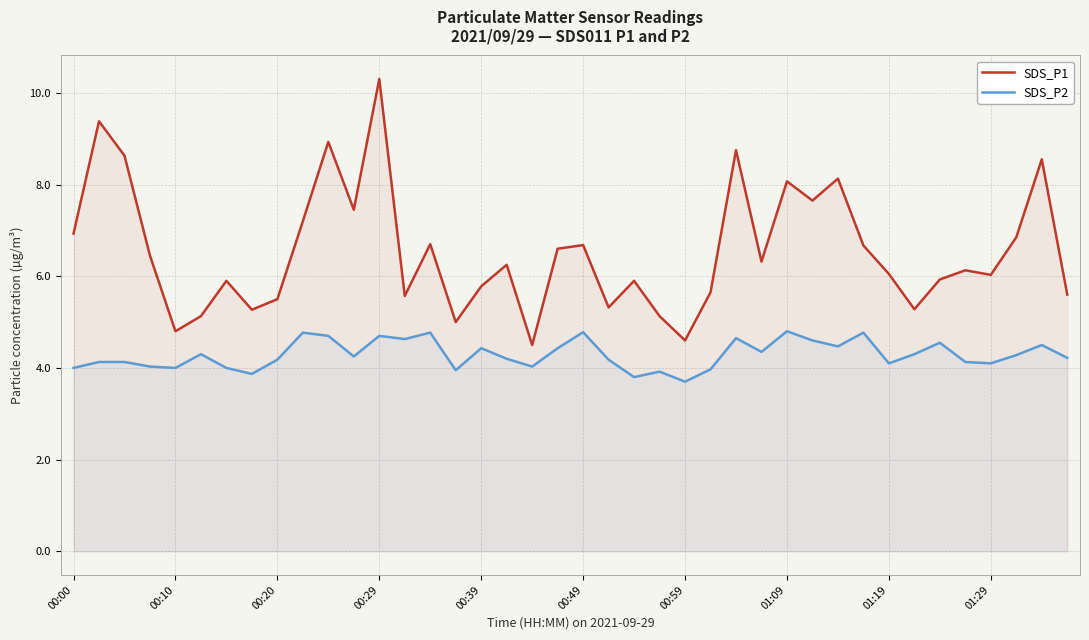

What is the value of the SDS_P2 point at the 16th from the left?

4.0